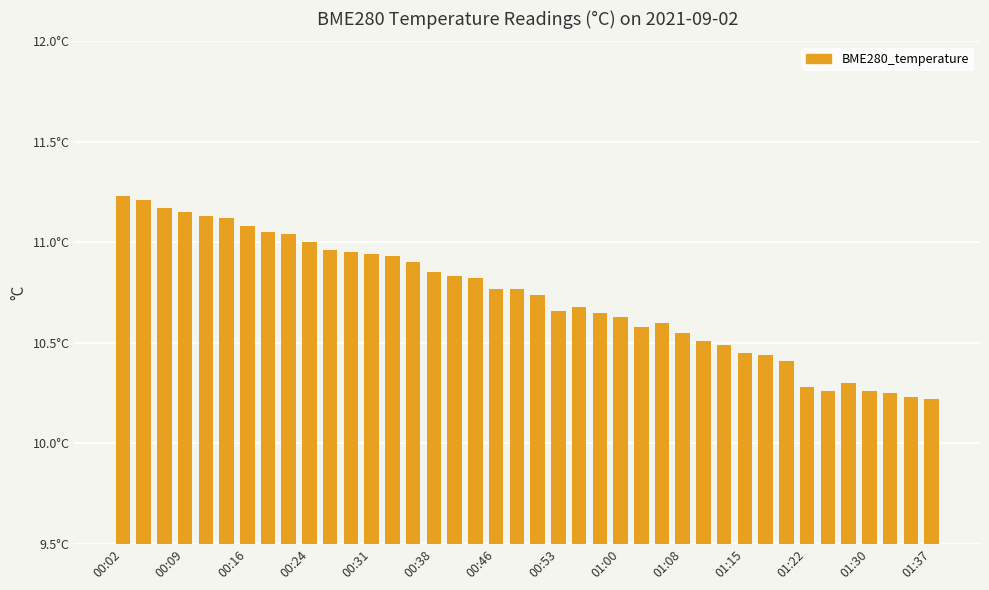

What is the value of the 35th bar from the left?

10.3